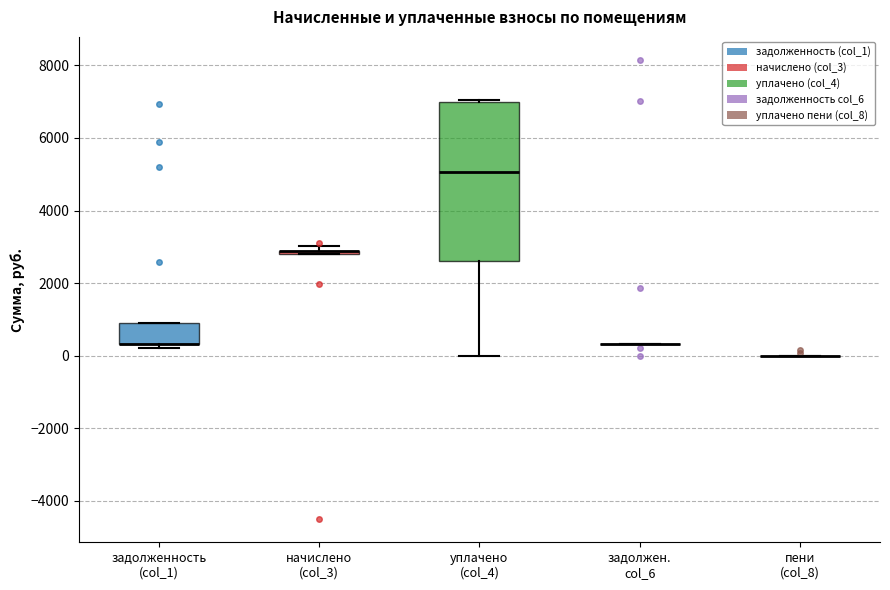

Comparing the boxes themselves (not the whiskers), which one is the tallest?

уплачено (col_4)